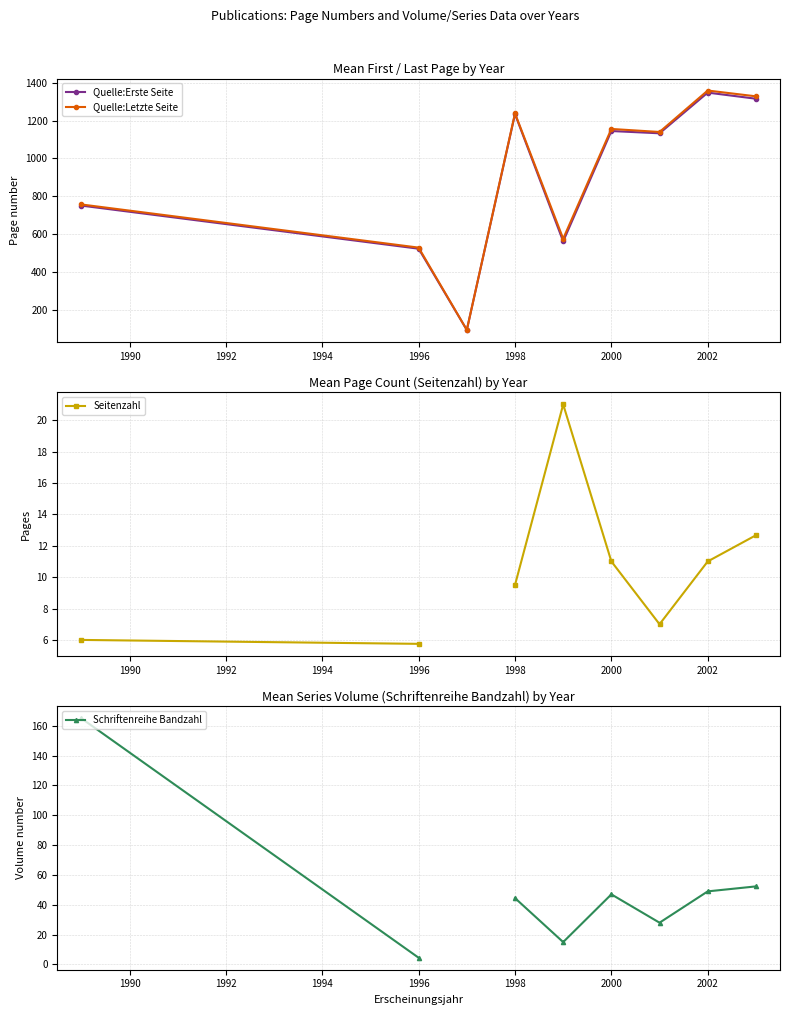

Where is the first local maximum for Quelle:Erste Seite?

1998